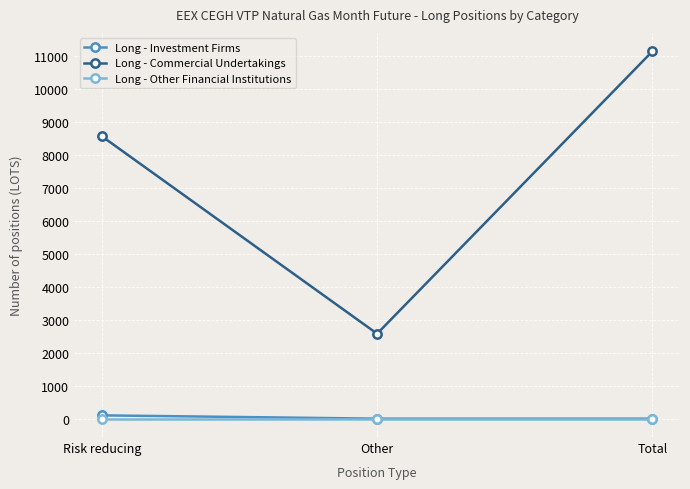

How many distinct data groups are displayed?

3